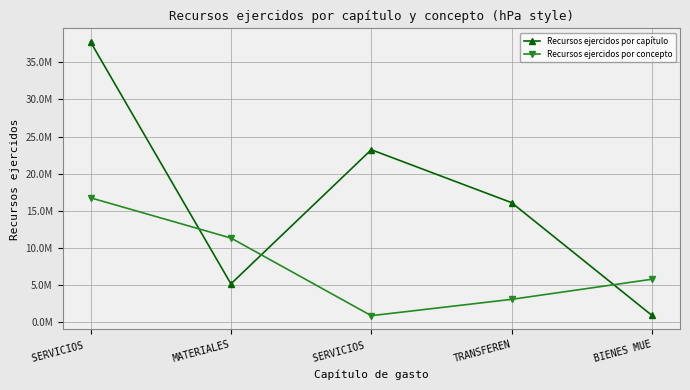

Is it true that Recursos ejercidos por concepto equals 351095.9 at SERVICIOS ?

False